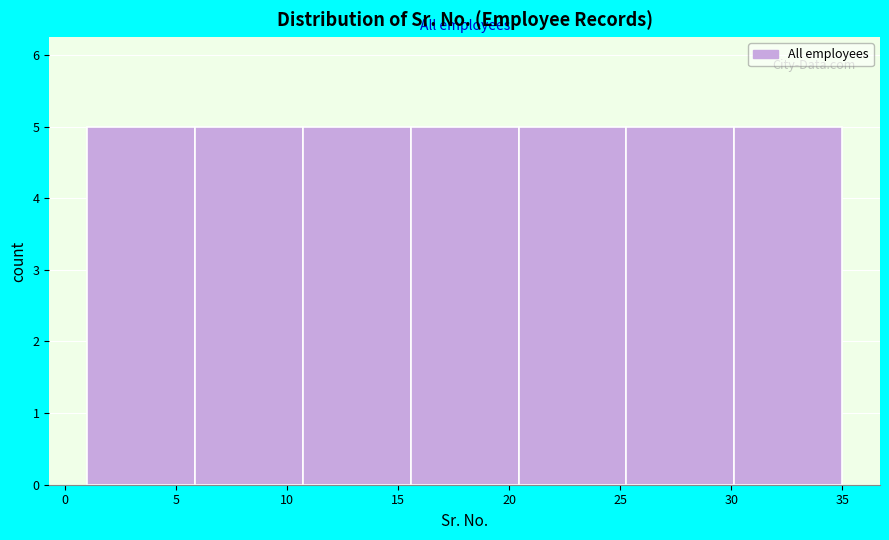

Reading left to right, list every bar in this chart as the range it spans on the x-axis followed by its height. Neither the bar edges nor the heights are printed on the chart, so give them approximately, as read against the axes.

1.0 to 6.0: 5
6.0 to 10.5: 5
10.5 to 15.5: 5
15.5 to 20.5: 5
20.5 to 25.5: 5
25.5 to 30.0: 5
30.0 to 35.0: 5